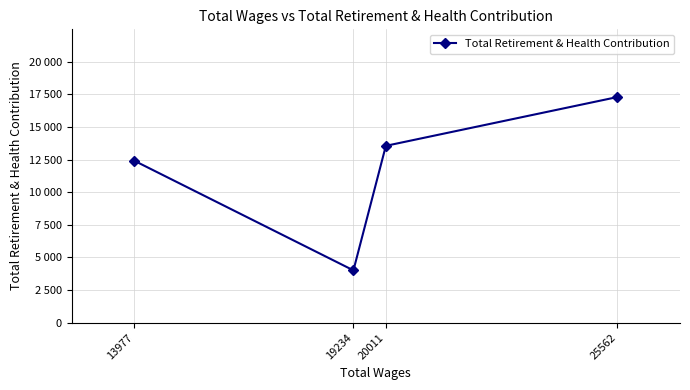

Rank the categories by value from highest to lowest.

25562, 20011, 13977, 19234